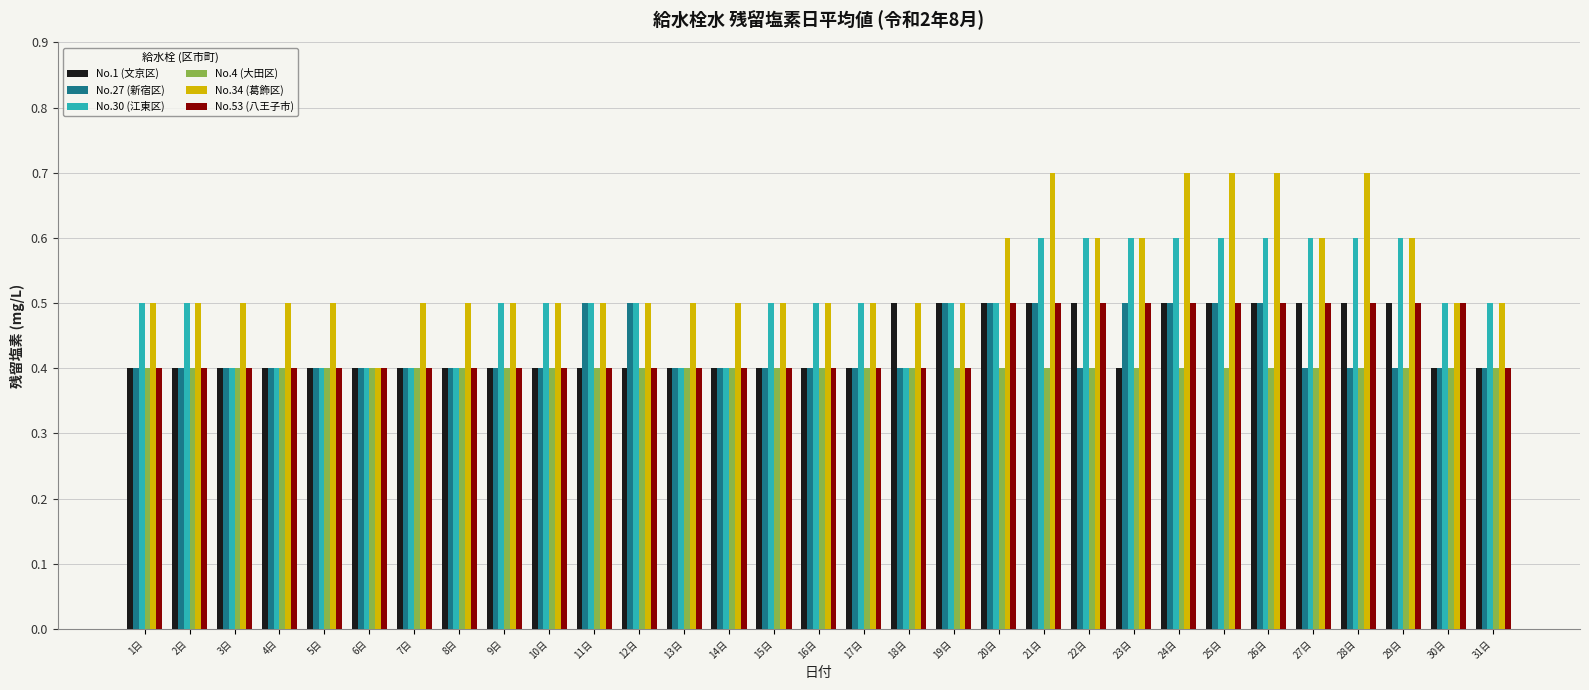

Count the number of categories in the chart.

31